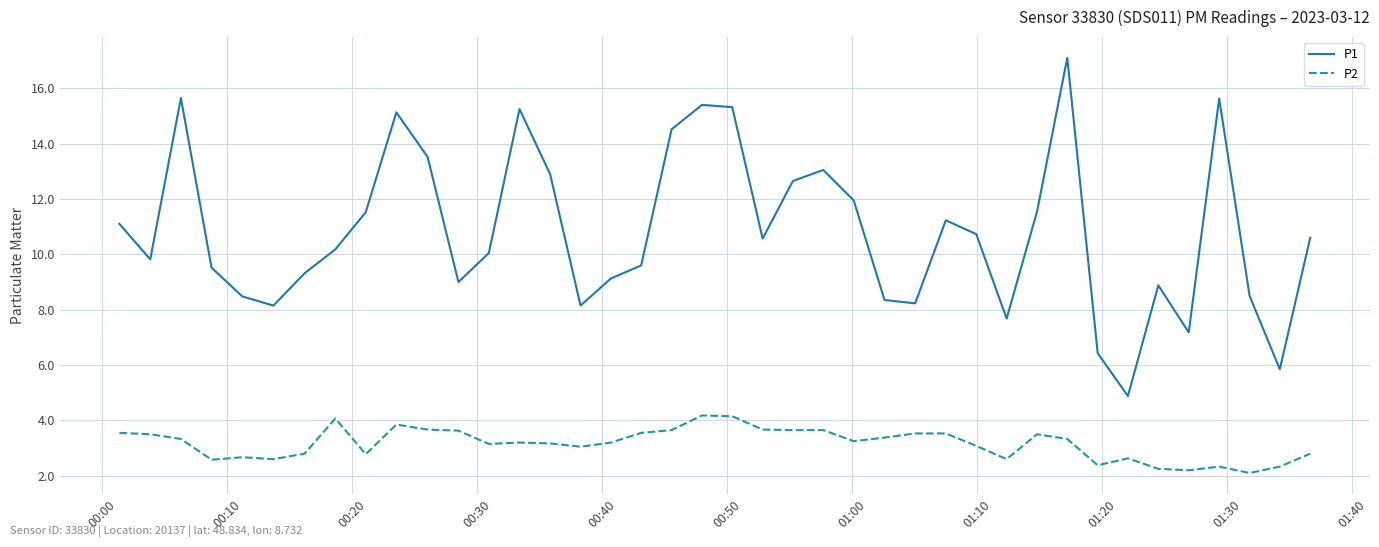

True or false: P2 has more than 2 interior local peaks.

True